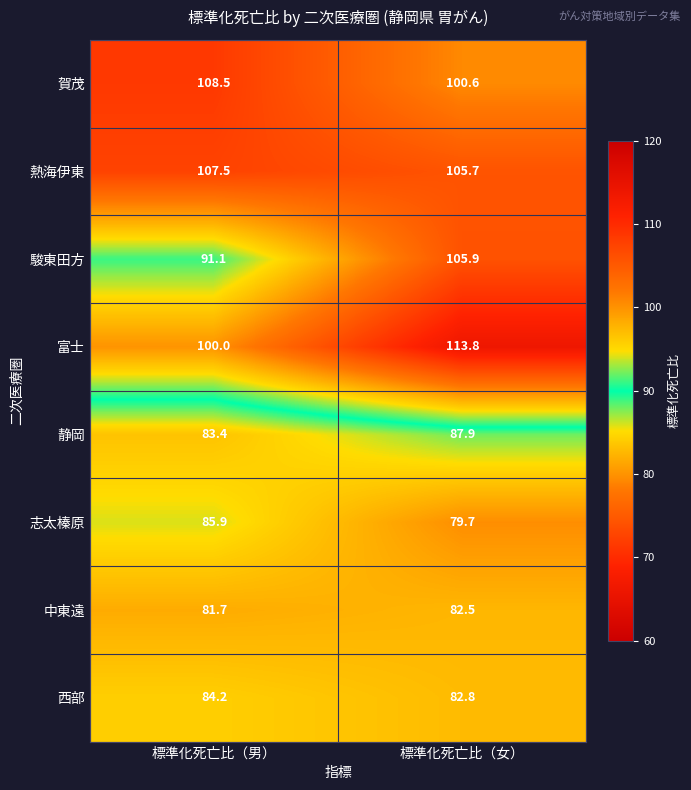

What is the difference between the highest and lowest values at 標準化死亡比（女）?

34.1